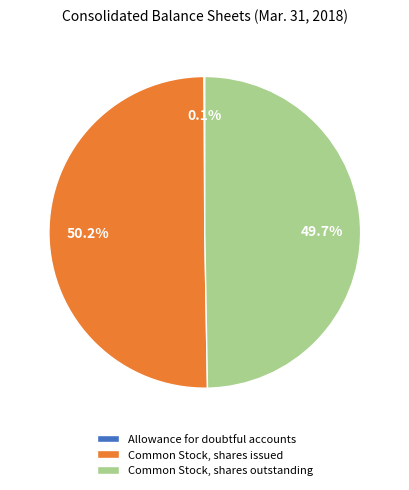

What portion of the pie excludes Common Stock, shares outstanding?

50.3%